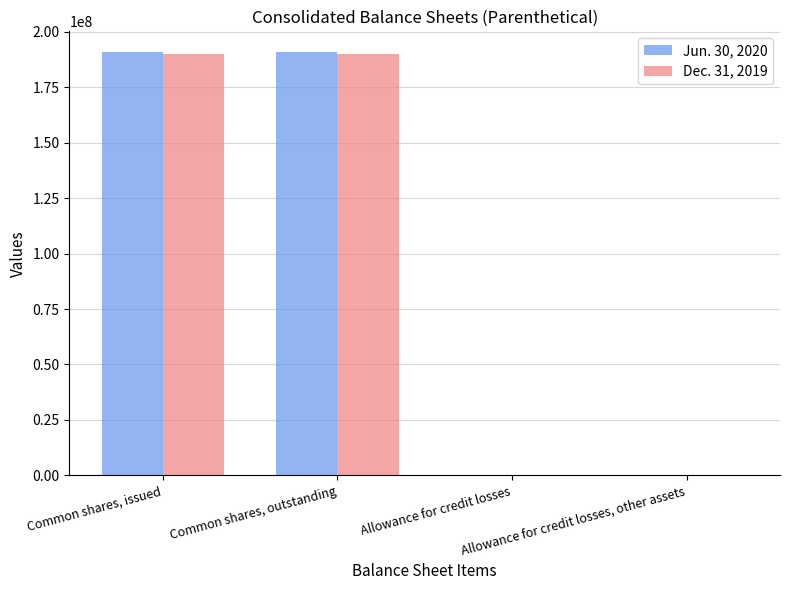

How many groups of bars are there?

4